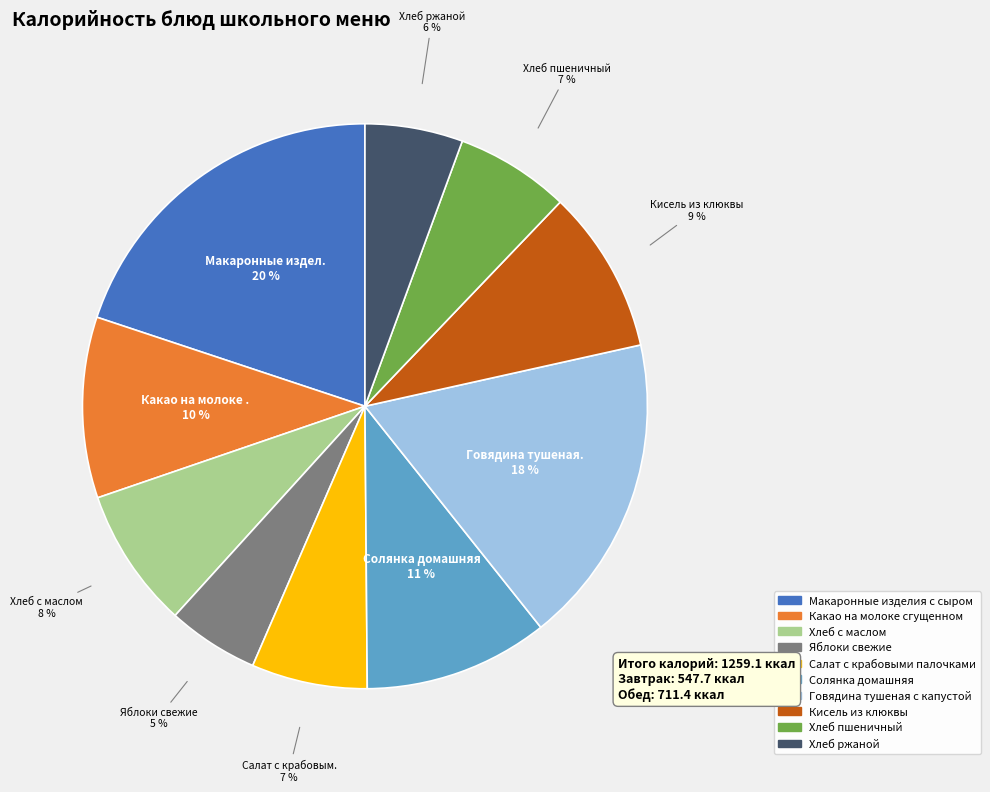

Is it true that Солянка домашняя is 11% of the pie?

True